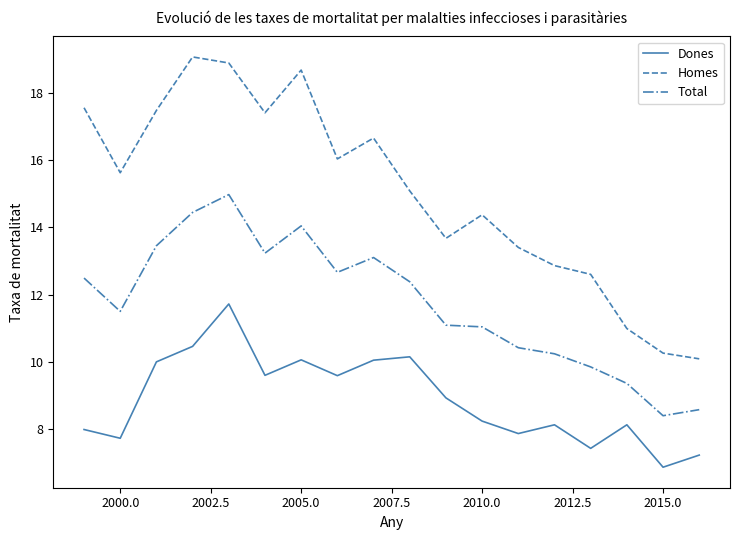

True or false: Homes and Total intersect in this chart.

False